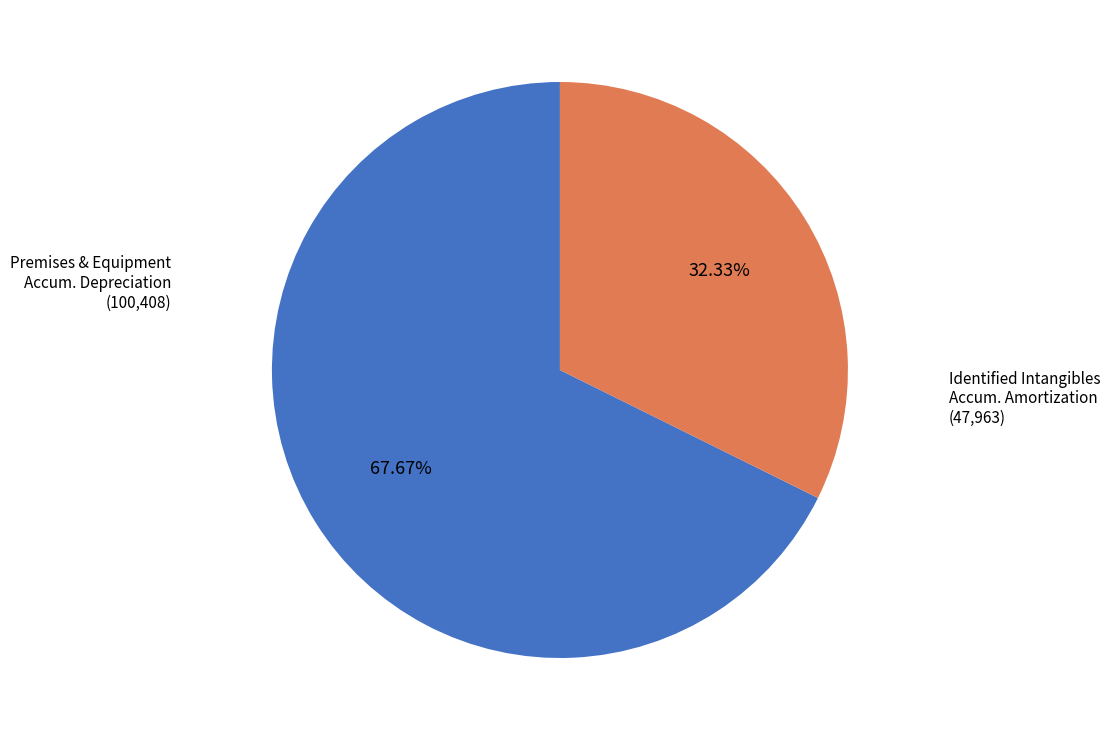

Does any single category account for the majority?

Yes